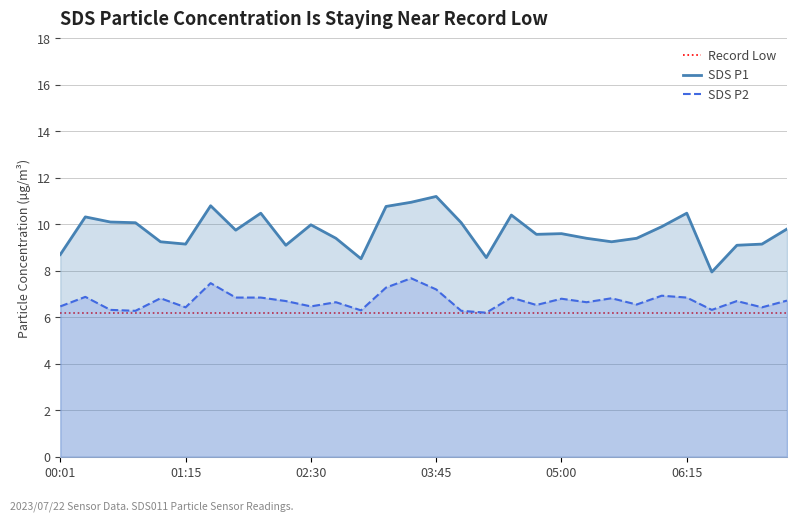

What is the lowest value of the SDS P2 series?

6.2